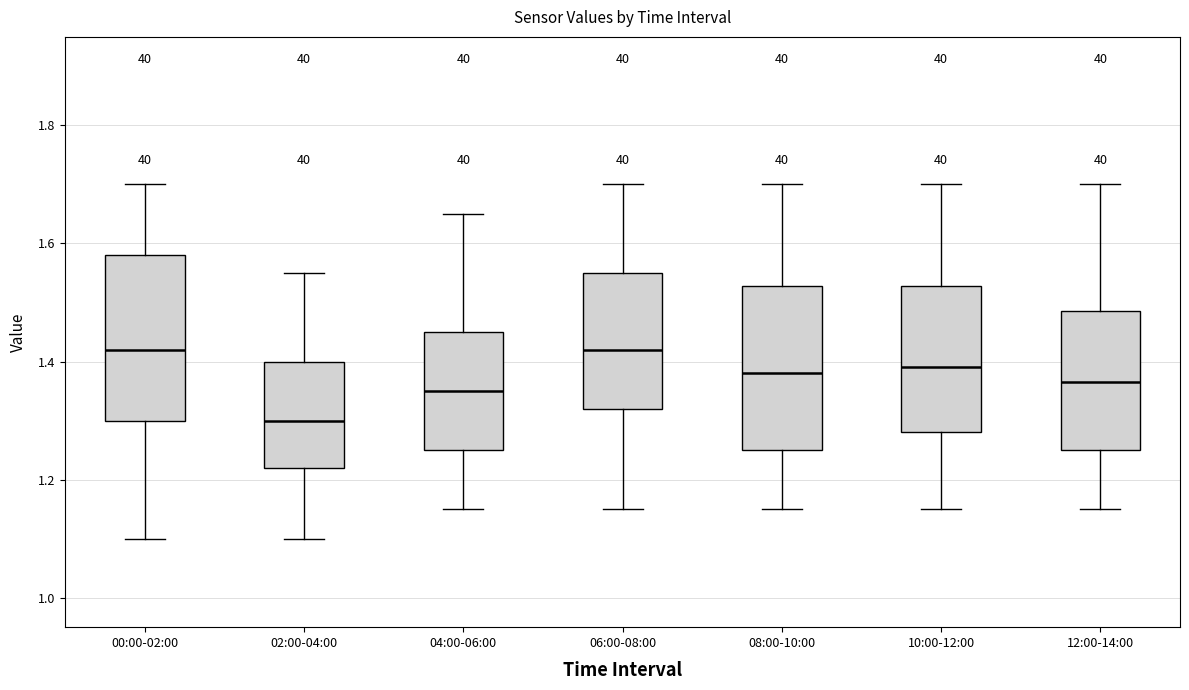

Reading left to right, read every box against the y-axis: the position of its median line, the range the box covers, and the ends of its whiskers. The values are not printed on the chart, so give them approximately, as read against the axis.

00:00-02:00: median 1.42, box 1.30 to 1.58, whiskers 1.10 to 1.70
02:00-04:00: median 1.30, box 1.22 to 1.40, whiskers 1.10 to 1.56
04:00-06:00: median 1.36, box 1.26 to 1.46, whiskers 1.16 to 1.66
06:00-08:00: median 1.42, box 1.32 to 1.56, whiskers 1.16 to 1.70
08:00-10:00: median 1.38, box 1.26 to 1.52, whiskers 1.16 to 1.70
10:00-12:00: median 1.40, box 1.28 to 1.52, whiskers 1.16 to 1.70
12:00-14:00: median 1.36, box 1.26 to 1.48, whiskers 1.16 to 1.70